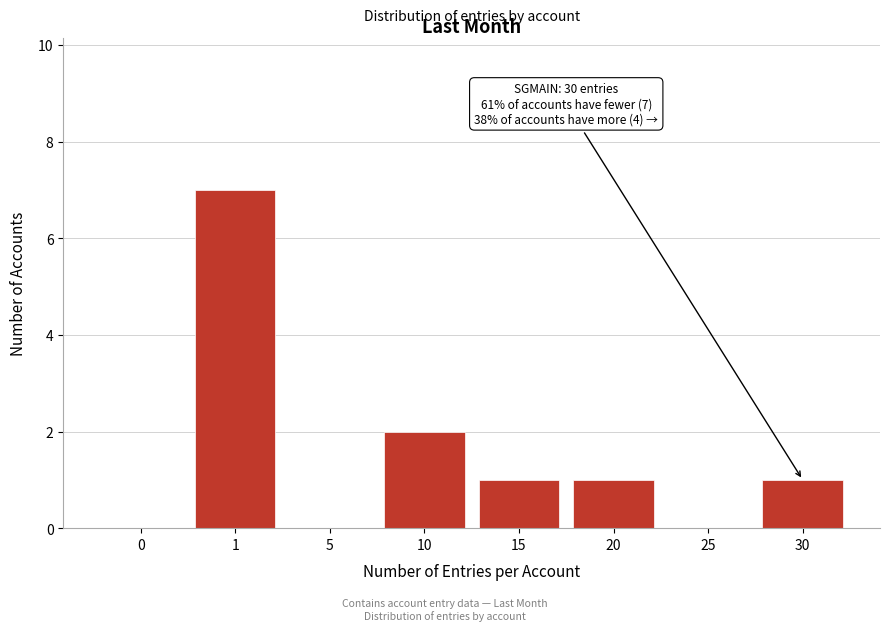

Reading left to right, extract all data points from this chart.

0=0	1=7	5=0	10=2	15=1	20=1	25=0	30=1